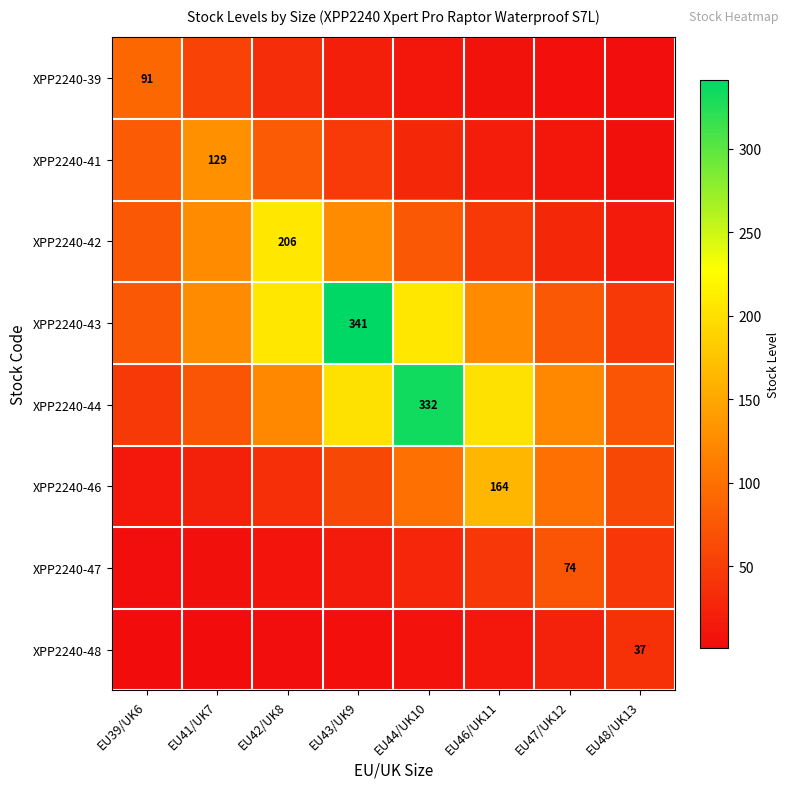

What is the difference between the second highest and minimum values in the XPP2240-47 series?

41.2